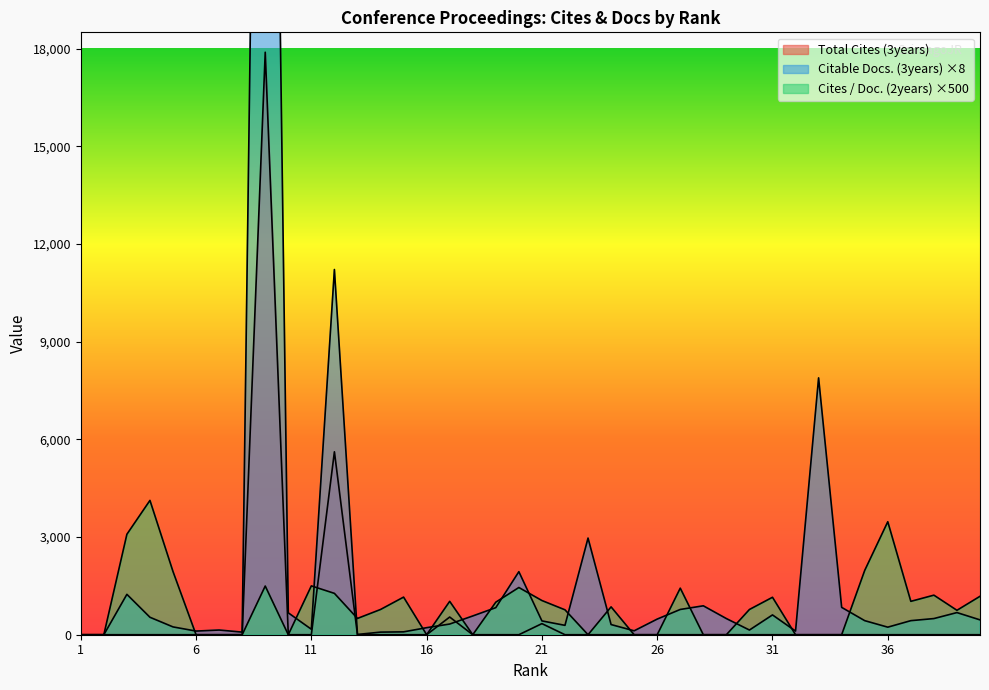

Where does the Citable Docs. (3years) series first go above 432?

3